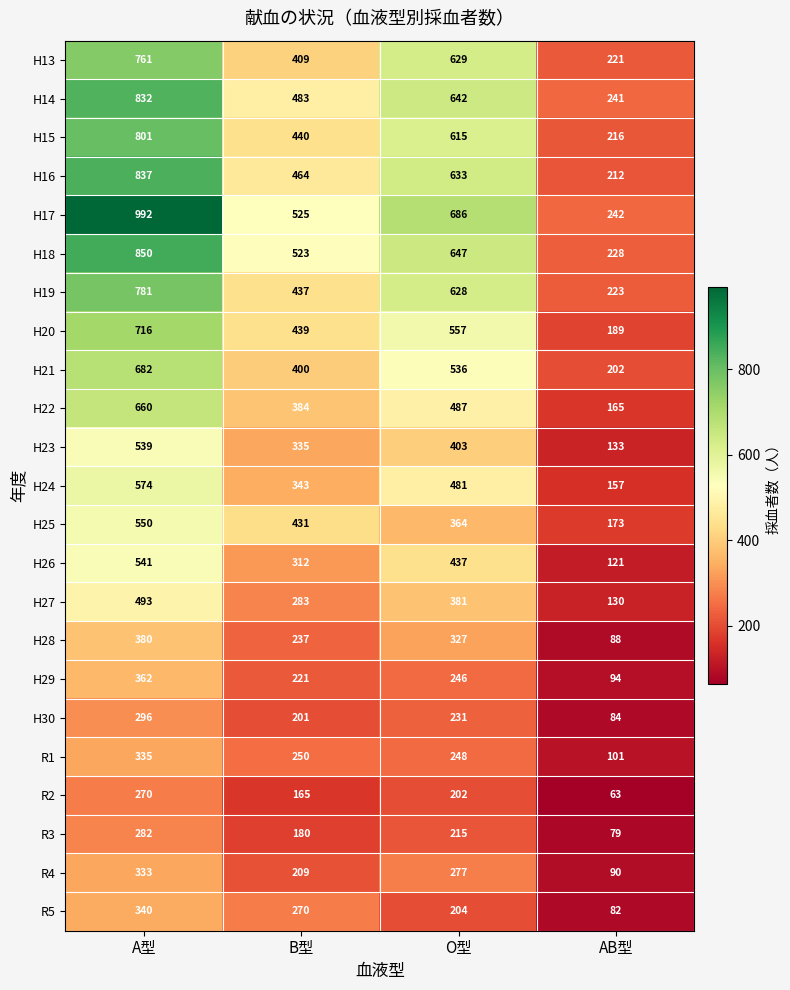

Rank the series by their maximum value, from highest to lowest.

H17, H18, H16, H14, H15, H19, H13, H20, H21, H22, H24, H25, H26, H23, H27, H28, H29, R5, R1, R4, H30, R3, R2